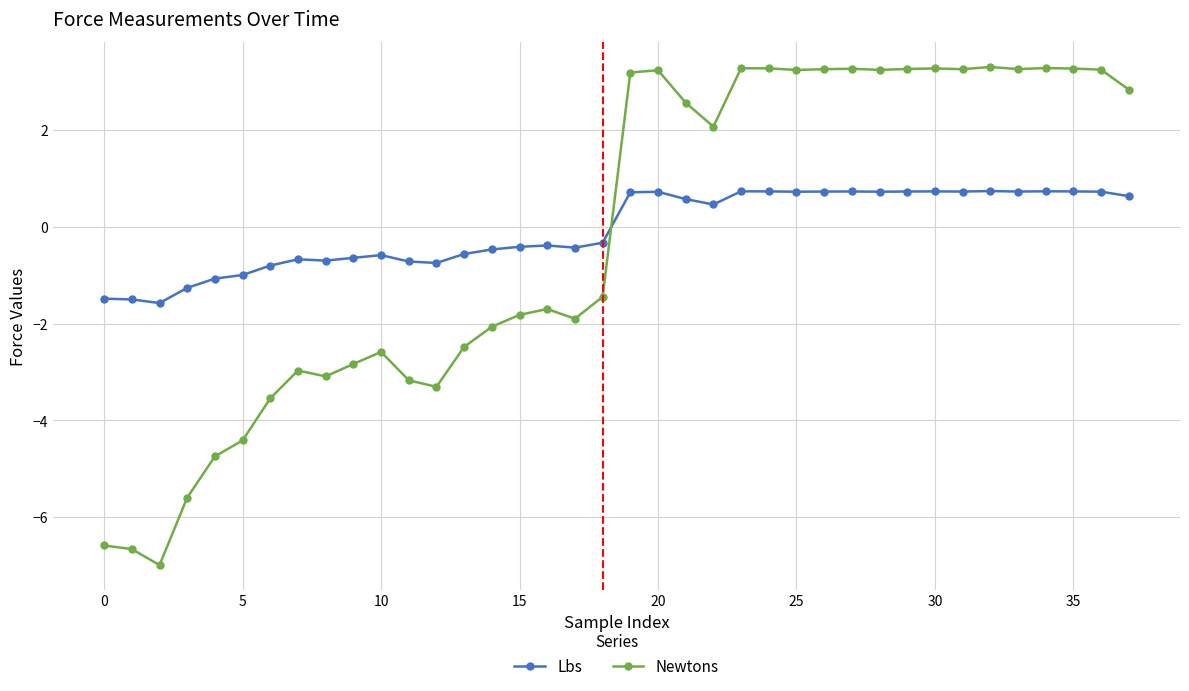

What is the difference between the maximum and minimum values in the Newtons series?

10.3